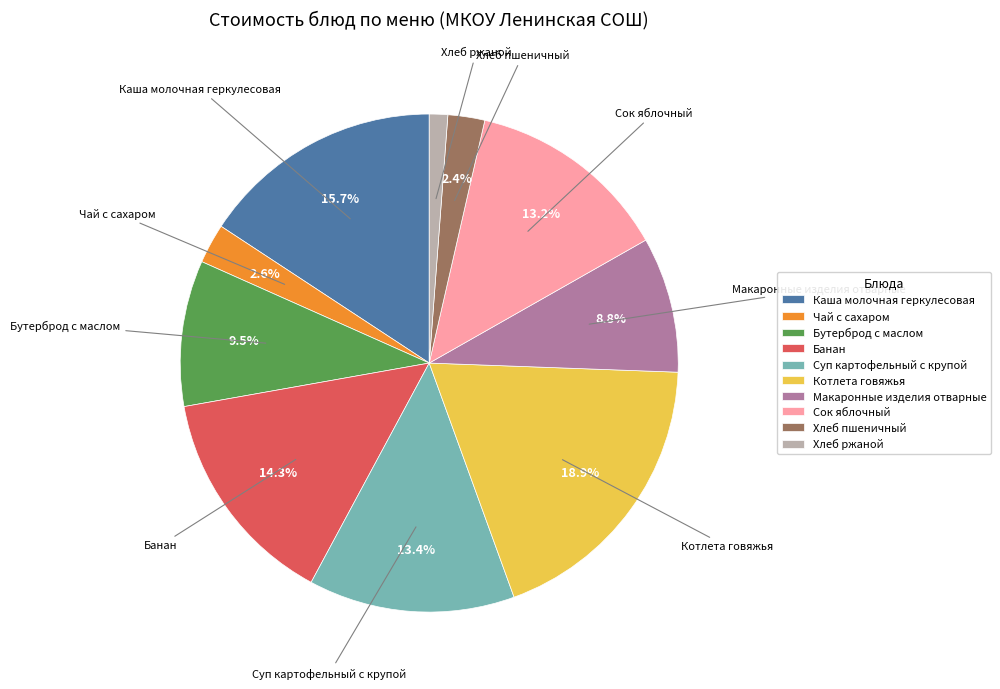

The Макаронные изделия отварные slice represents 9% of the pie. True or false?

True